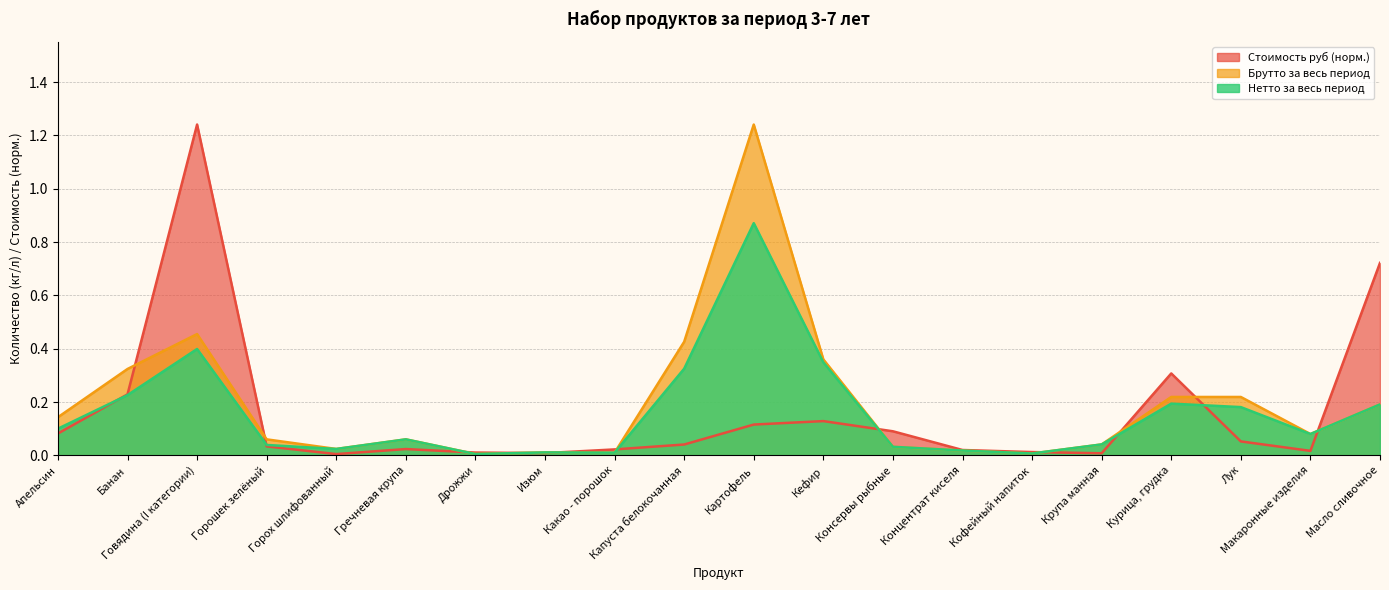

In Нетто за весь период, how many points are higher than both neighbors (excluding endpoints)?

5